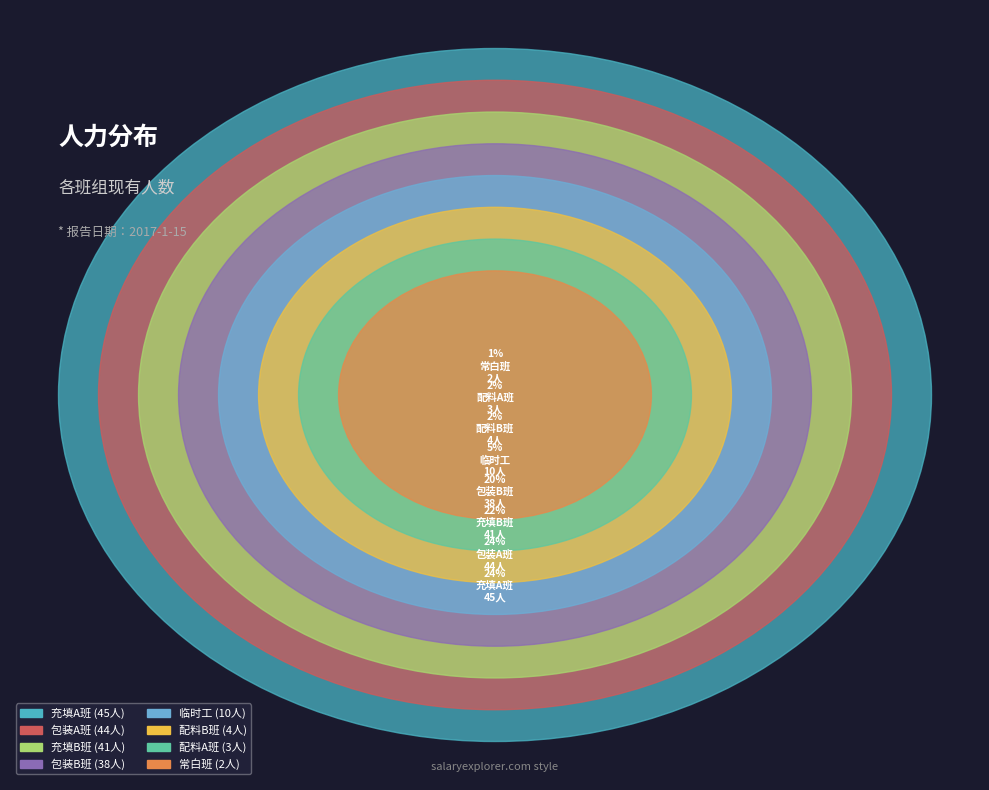

Rank the categories by value from highest to lowest.

充填A班, 包装A班, 充填B班, 包装B班, 临时工, 配料B班, 配料A班, 常白班